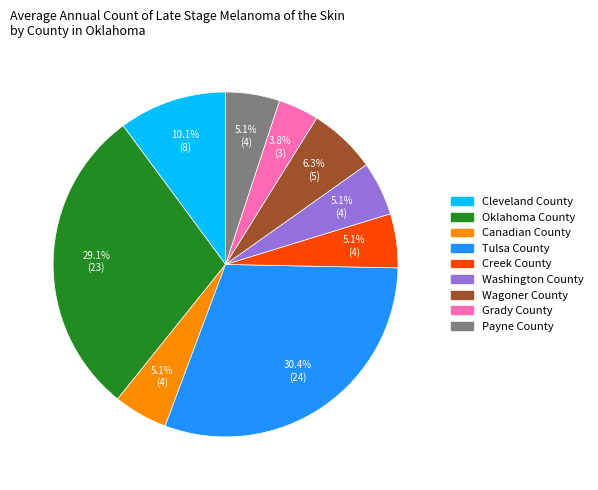

To the nearest percent, what portion does Canadian County represent?

5%